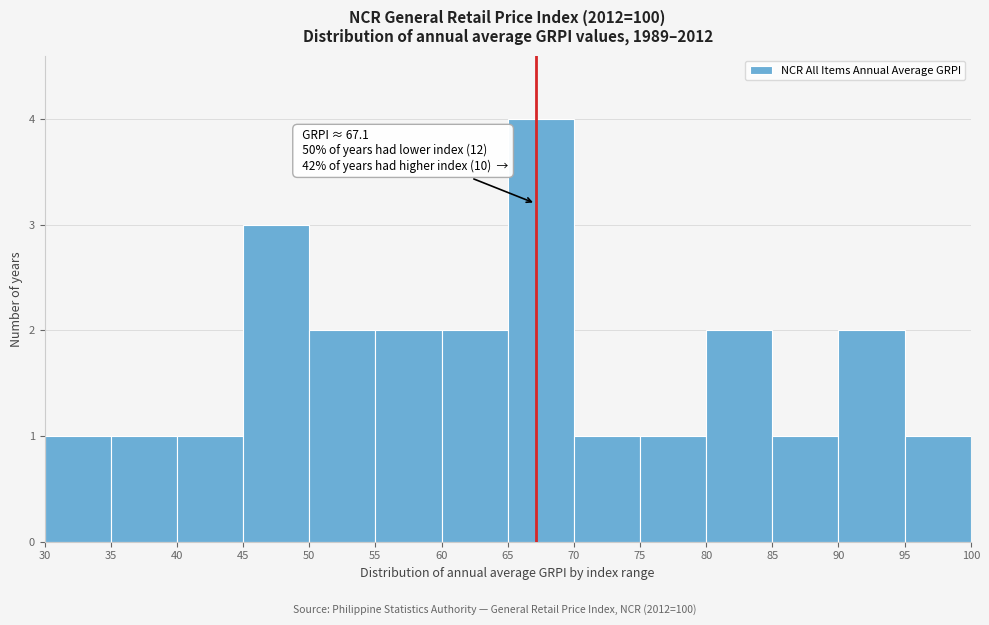

Over which range of the x-axis is the bar tallest?

65 to 70